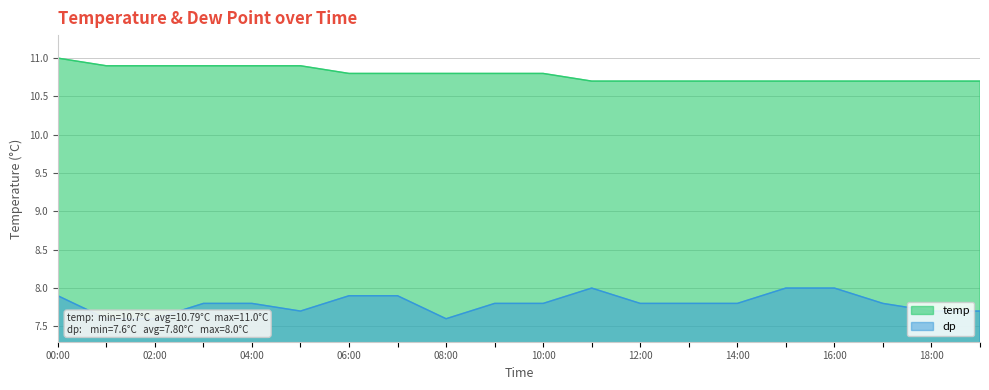

At which category is the sum across all series the highest?

00:00